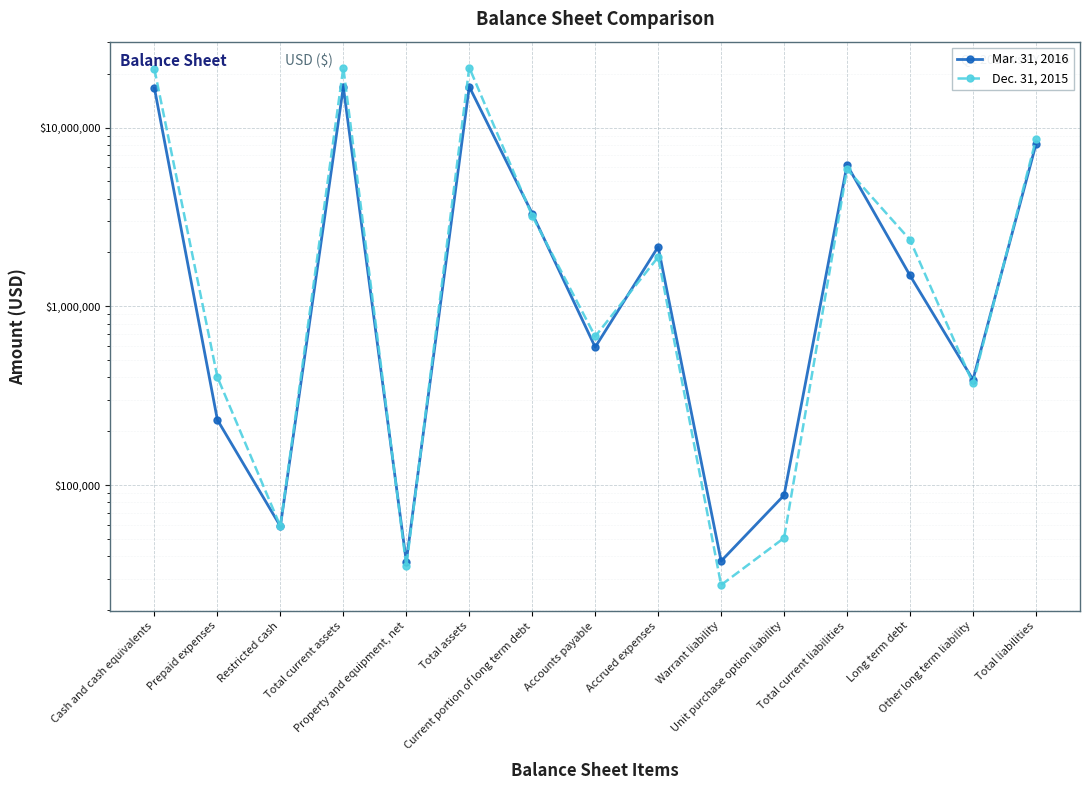

At which label is Dec. 31, 2015 closest to 10842585?

Total liabilities